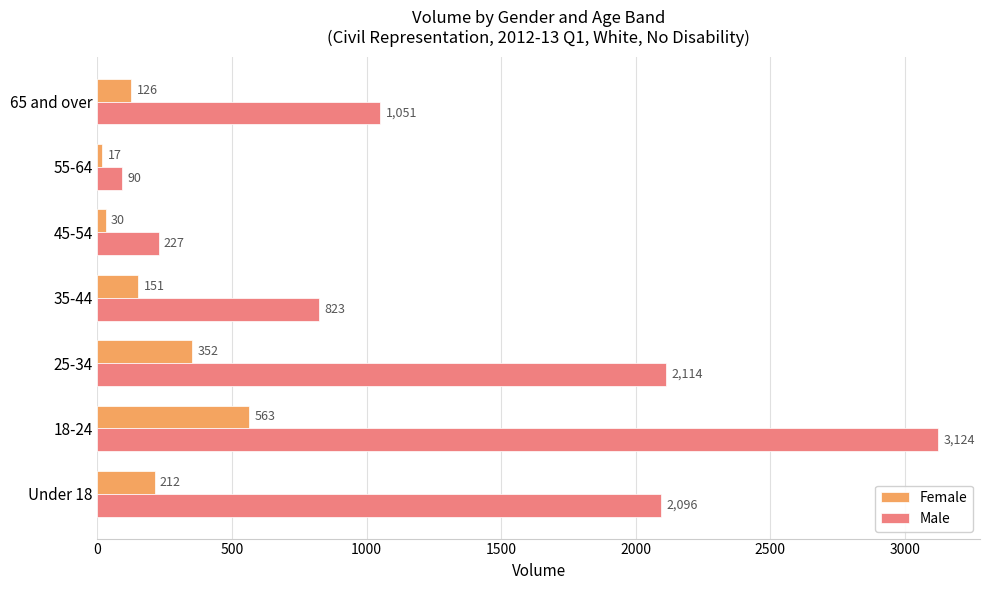

Which series has the widest spread of values?

Male